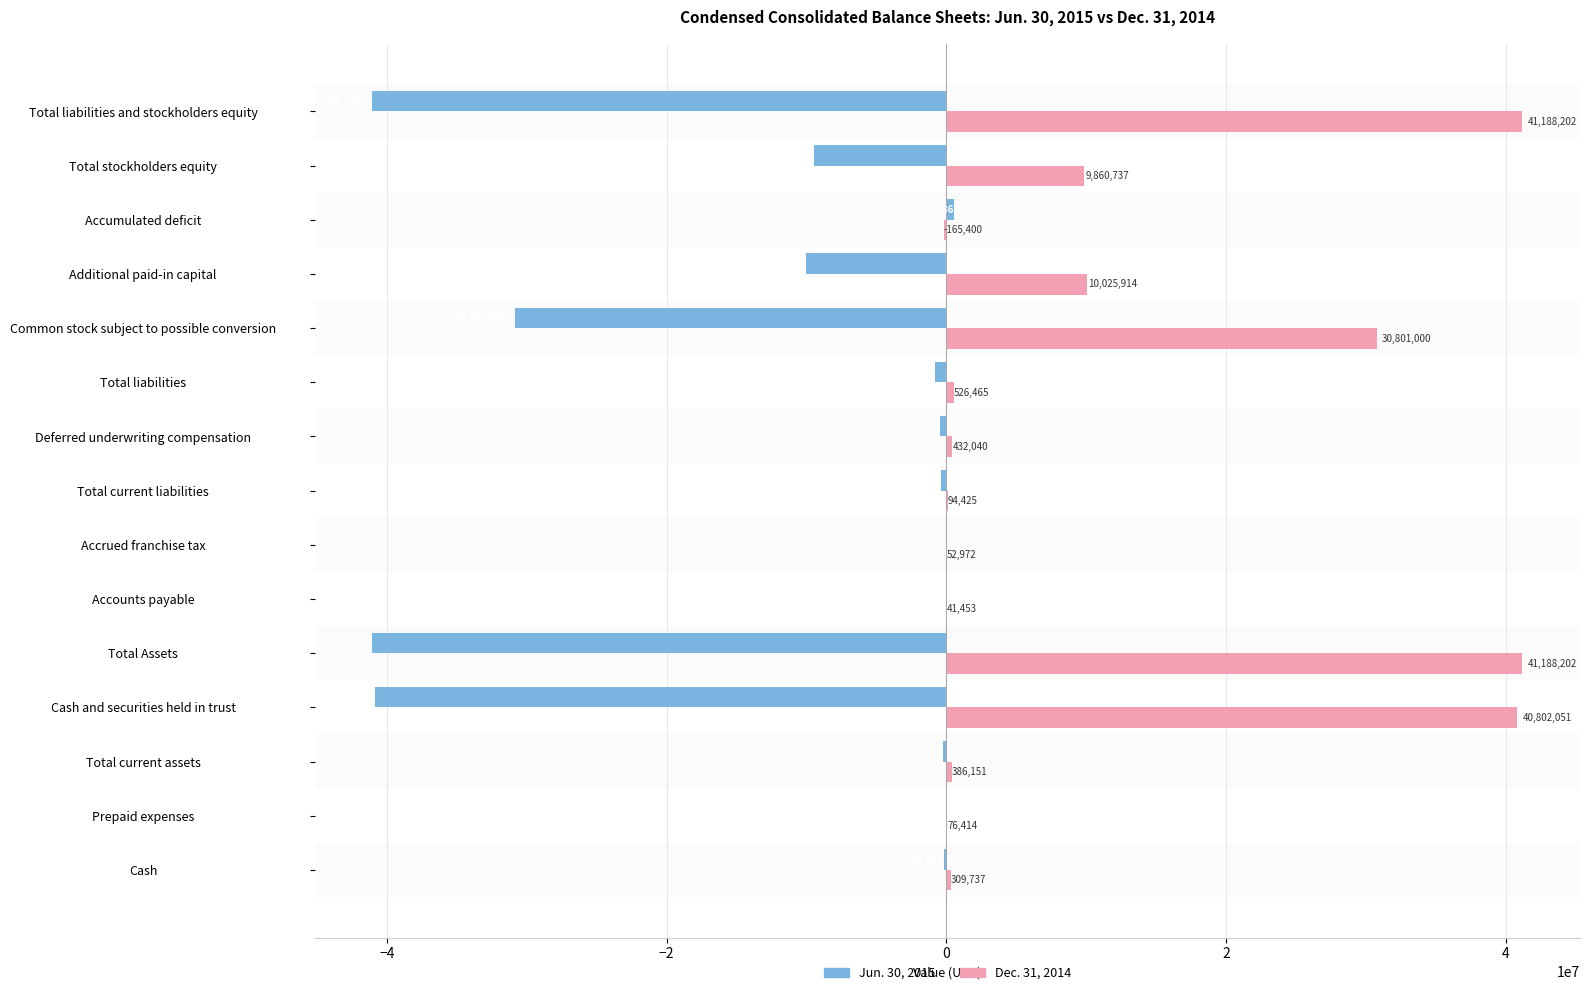

At which label is Dec. 31, 2014 closest to 20511401?

Common stock subject to possible conversion